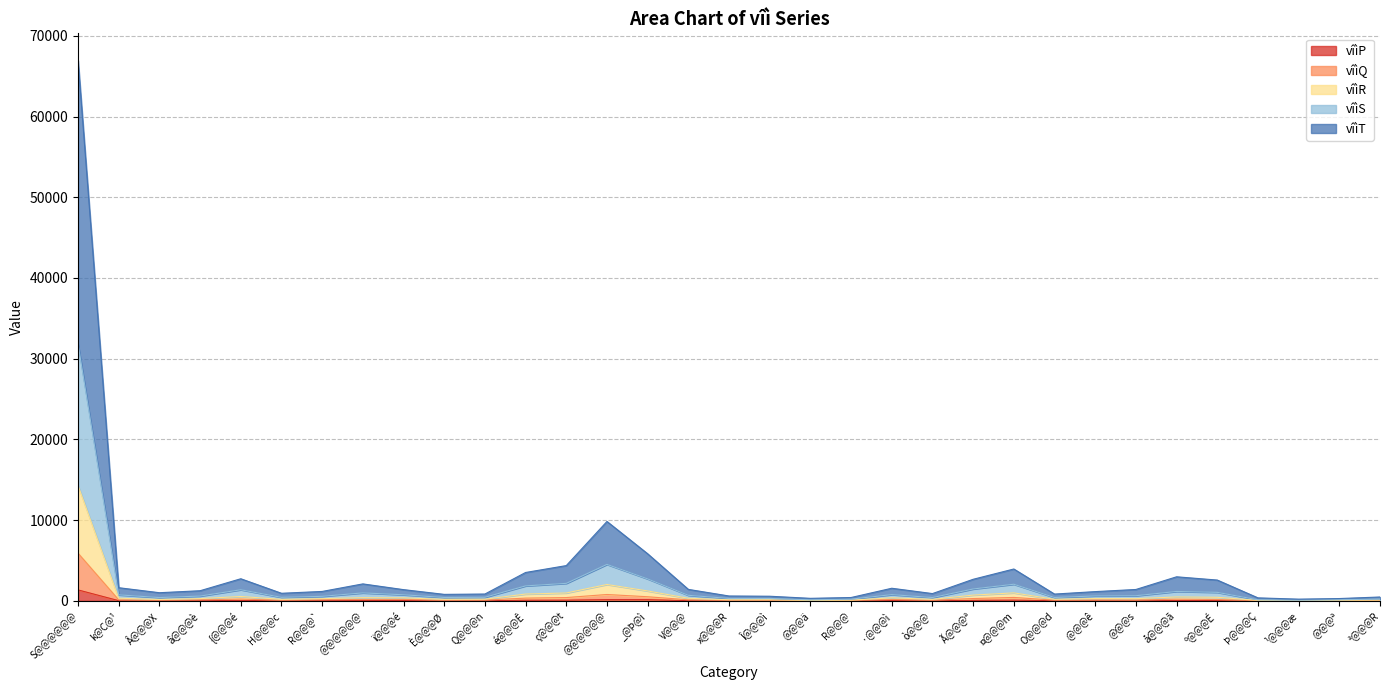

True or false: vîìP has a value of 2148 at S@@@@@@.

False